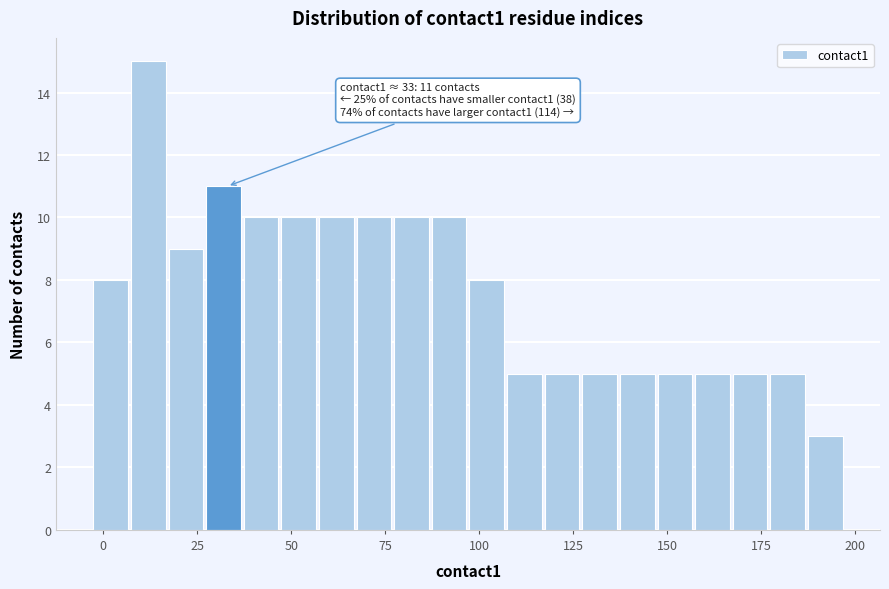

Read against the x-axis, roughly where is the centre of the tallest bar?

10